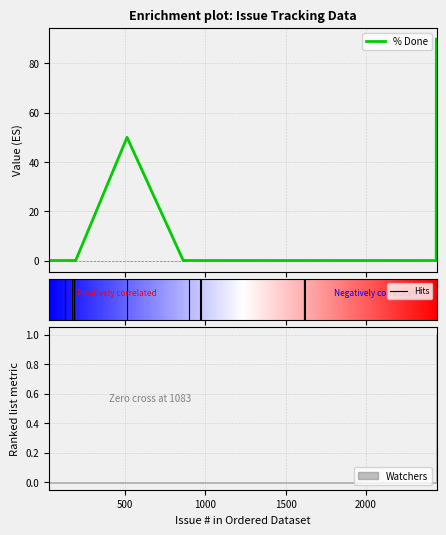

At which category is the sum across all series the highest?

2439